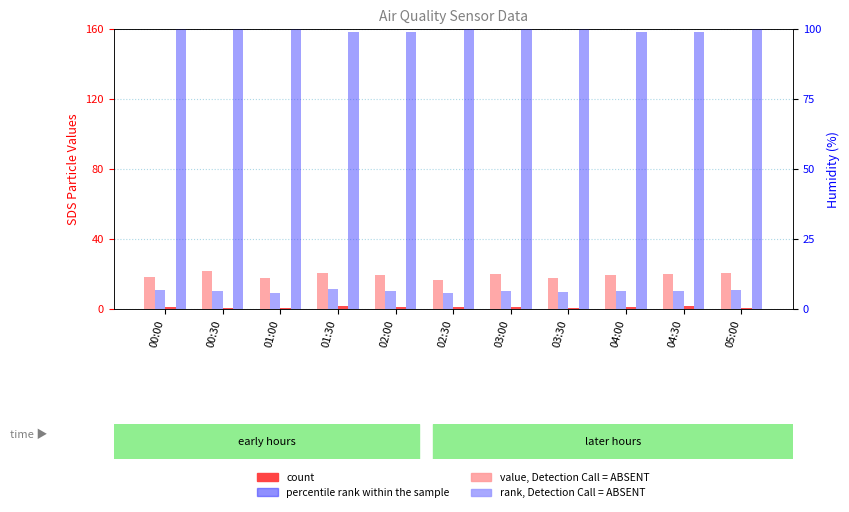

Which series has the largest total across all categories?

percentile rank (Humidity)